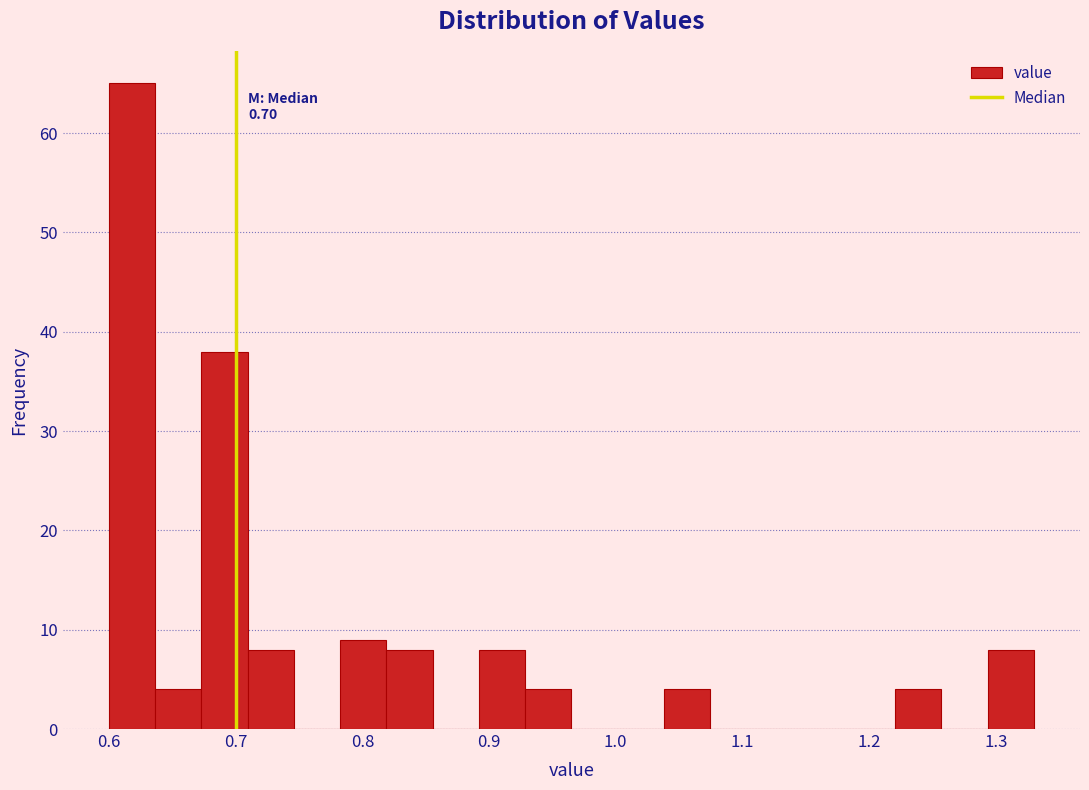

Around what value on the x-axis is the tallest bar? Give the approximate position of its centre, as read against the axis.

0.62